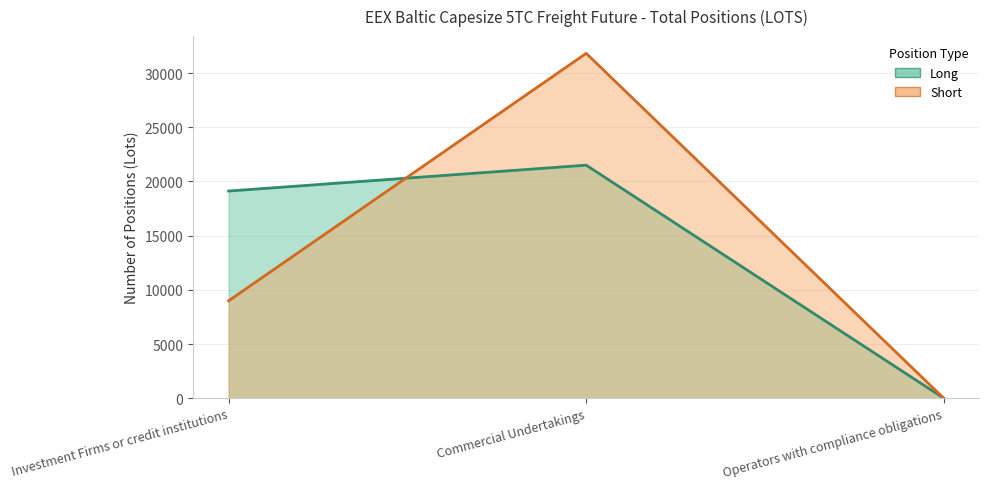

Does the chart display data point markers on the line(s)?

No